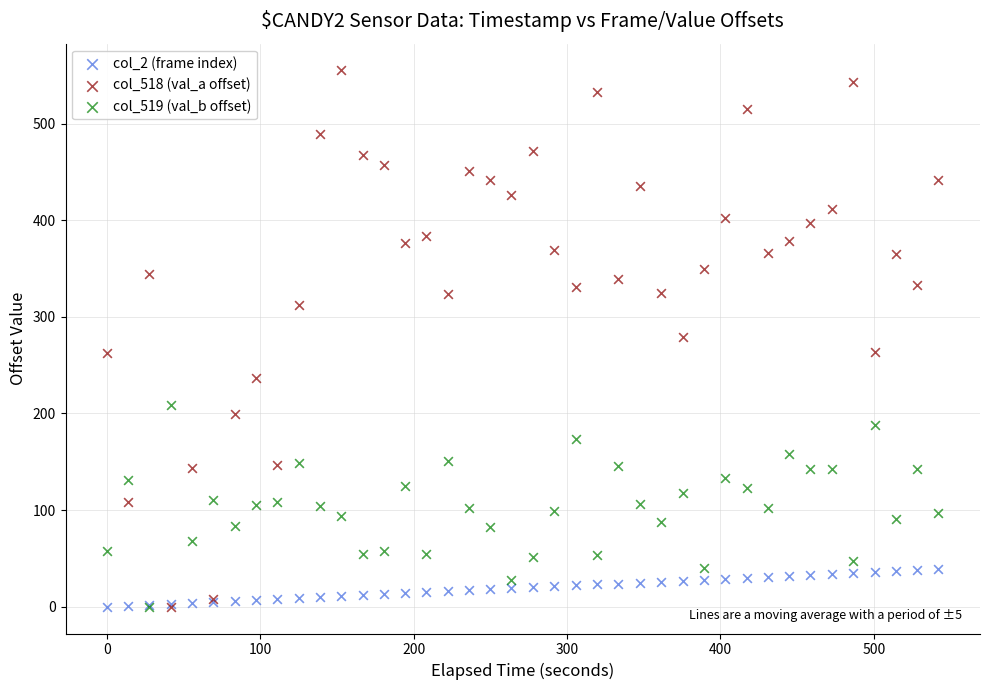

Which series has the largest Y range (max minus min)?

col_518 (val_a offset)